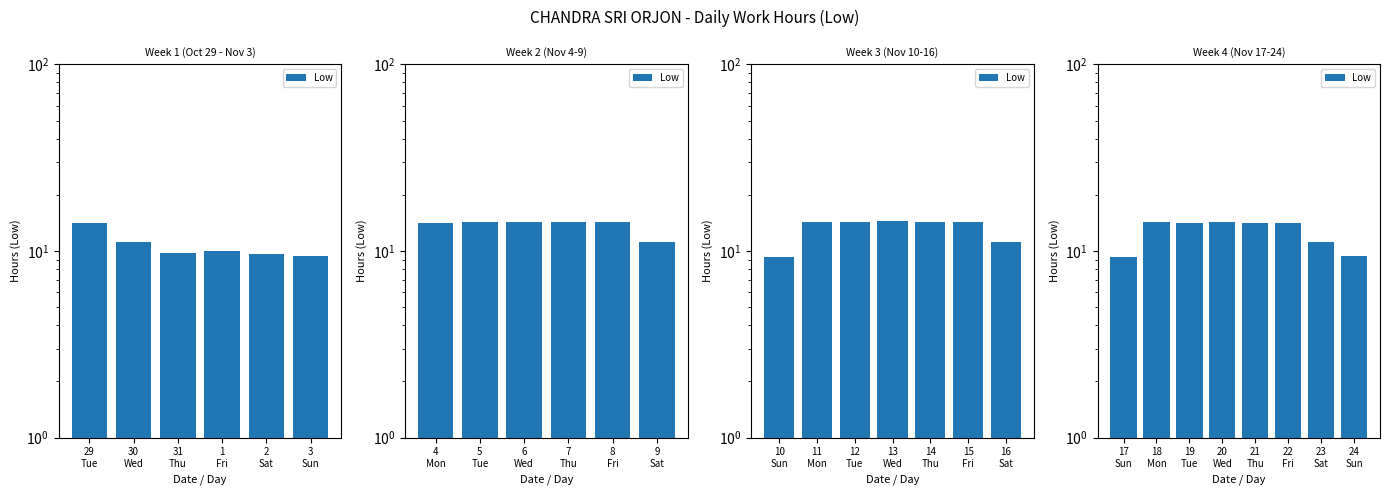

What is the average value?

12.6